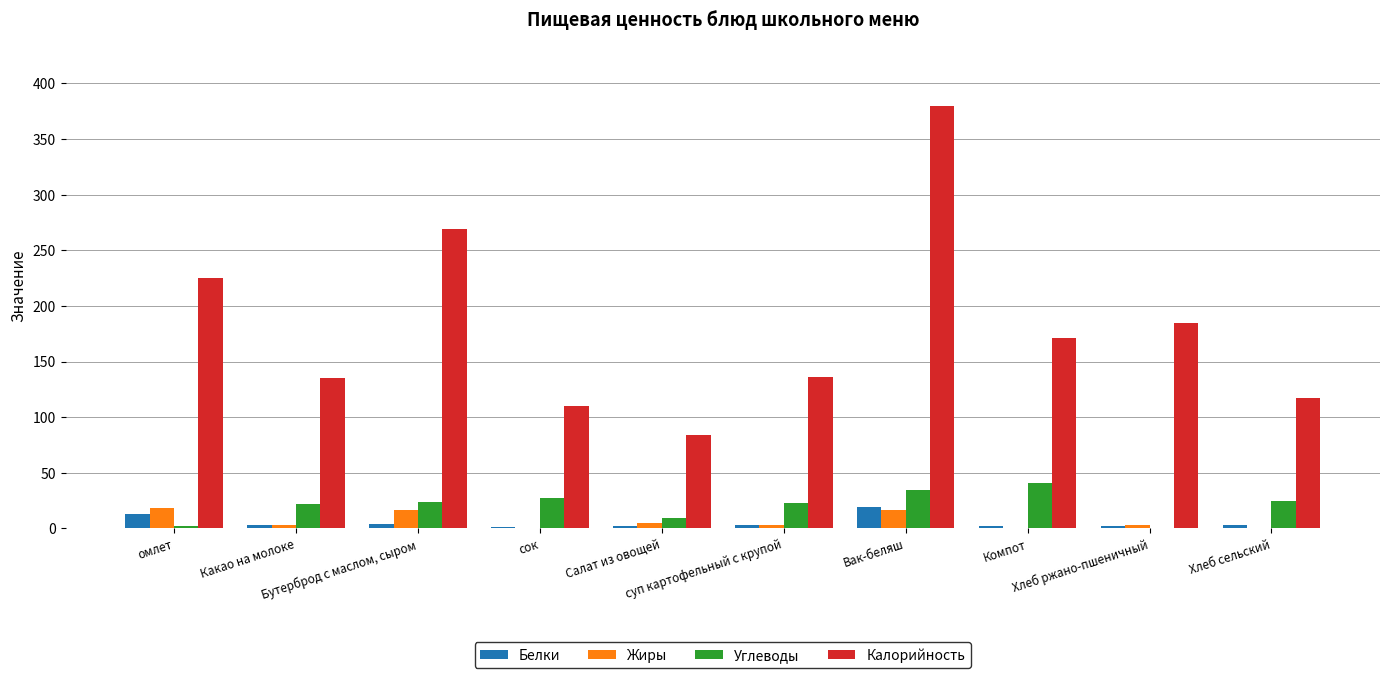

What is the maximum value for Углеводы?

41.0